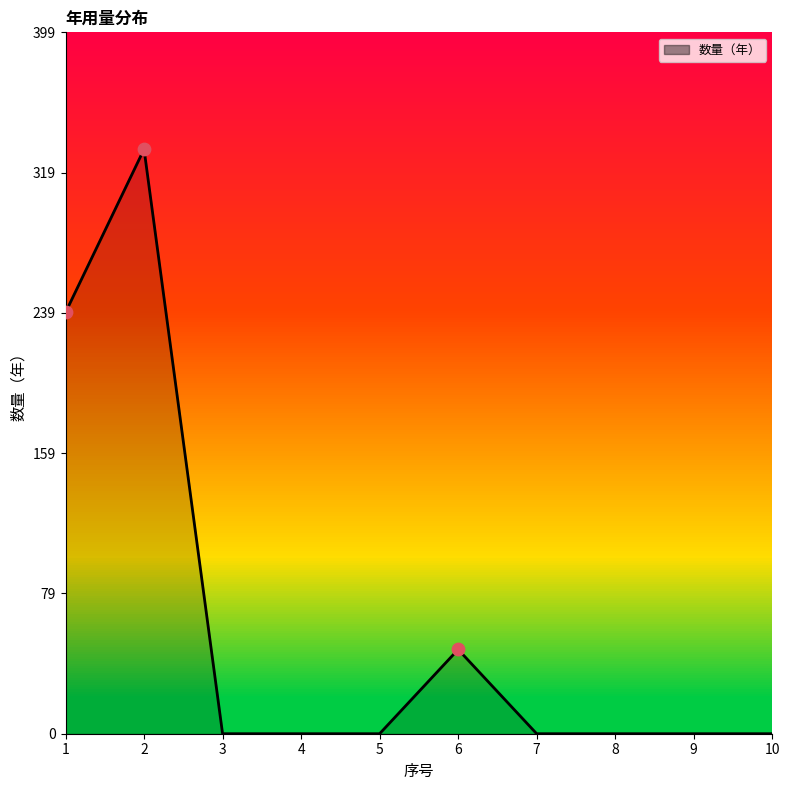

Which has a higher value, 1 or 7?

1